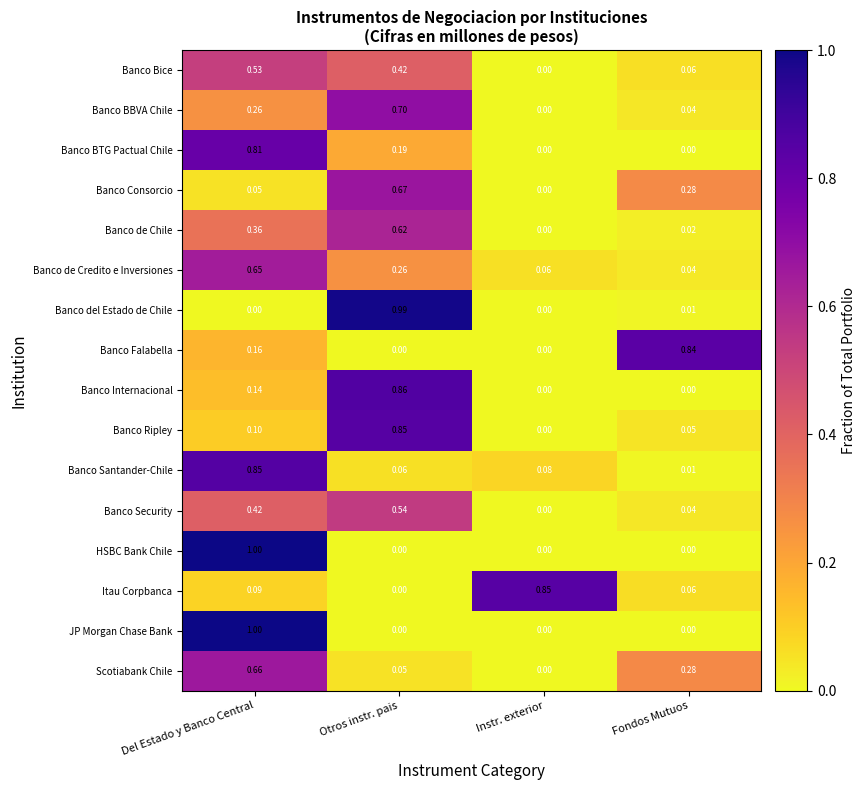

Which category has the highest value in the Banco Internacional series?

Otros instr. pais